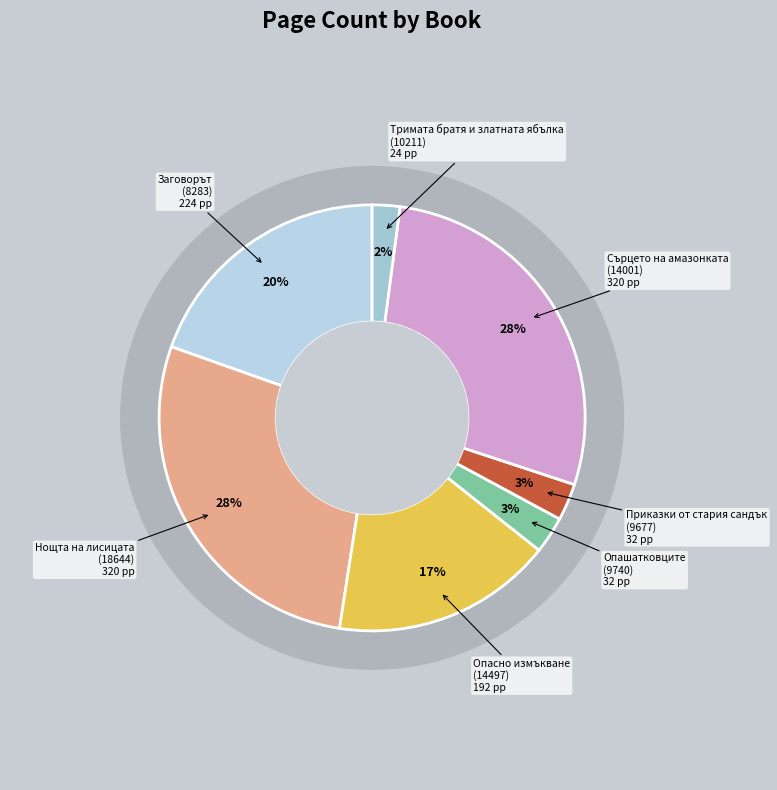

Is there a majority slice in this chart?

No